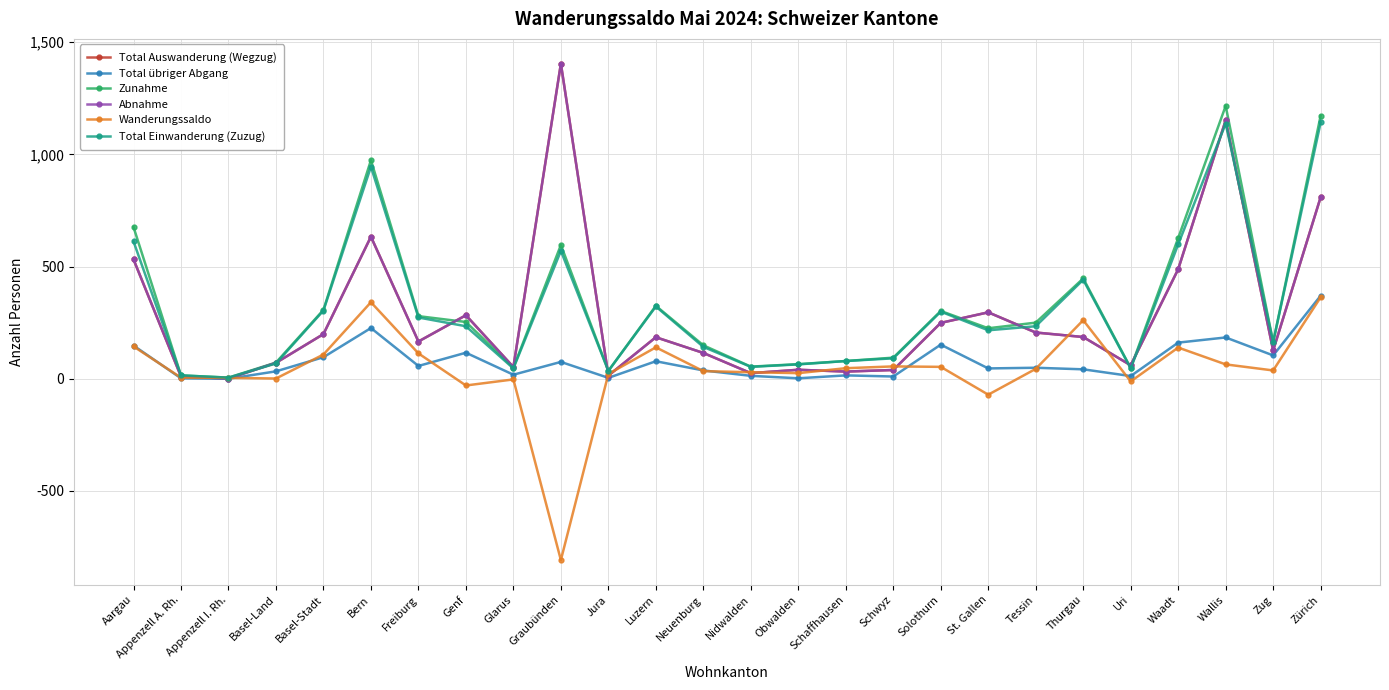

How many values in the Total Einwanderung (Zuzug) series are below 234?

13